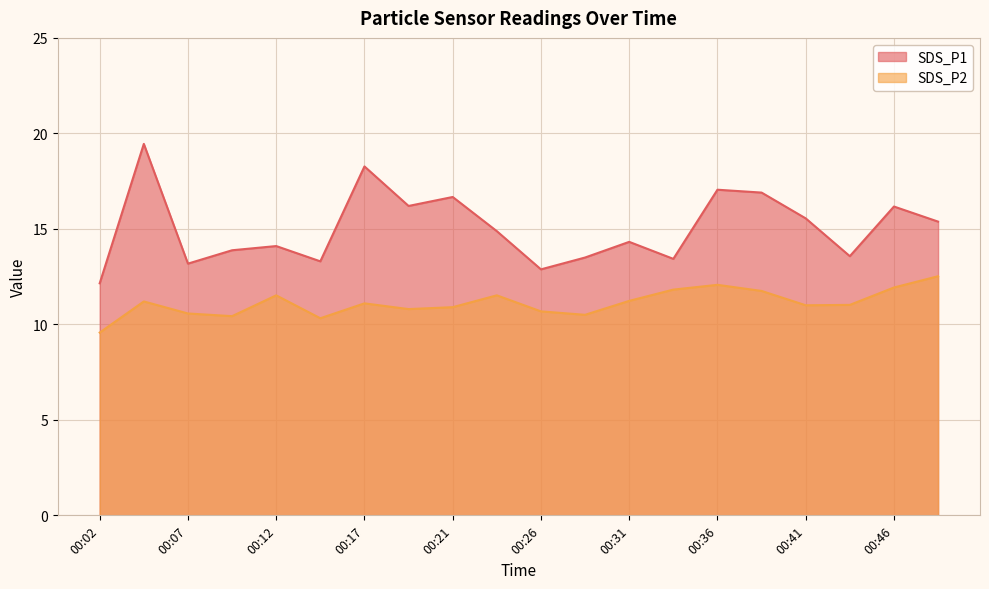

Which label corresponds to the smallest value in the chart?

00:02